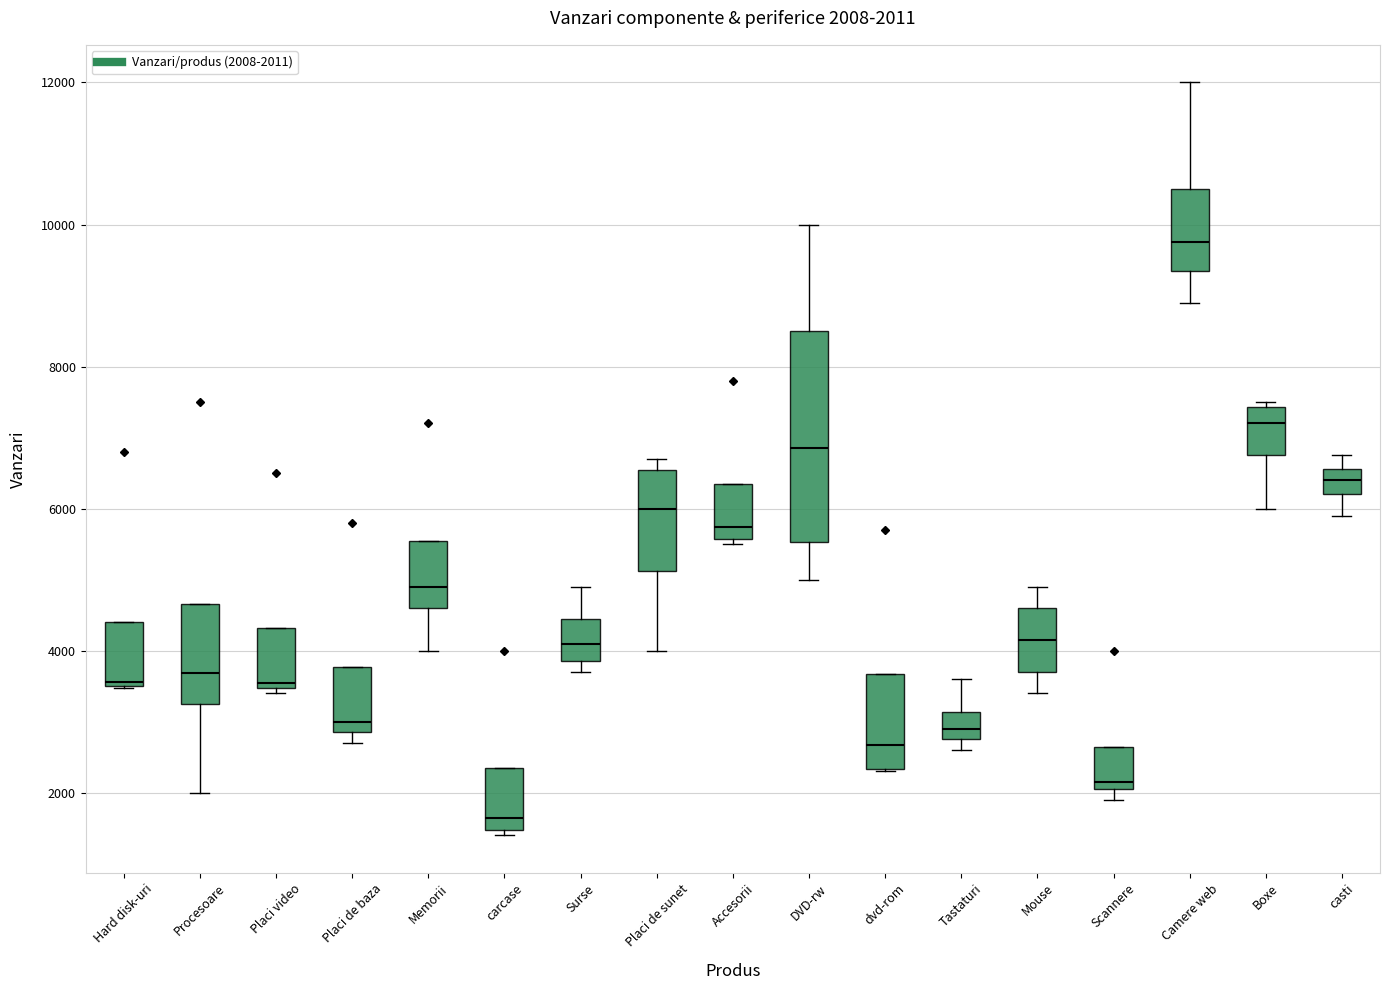

Which box is the tallest, from its lower edge to its upper edge?

DVD-rw